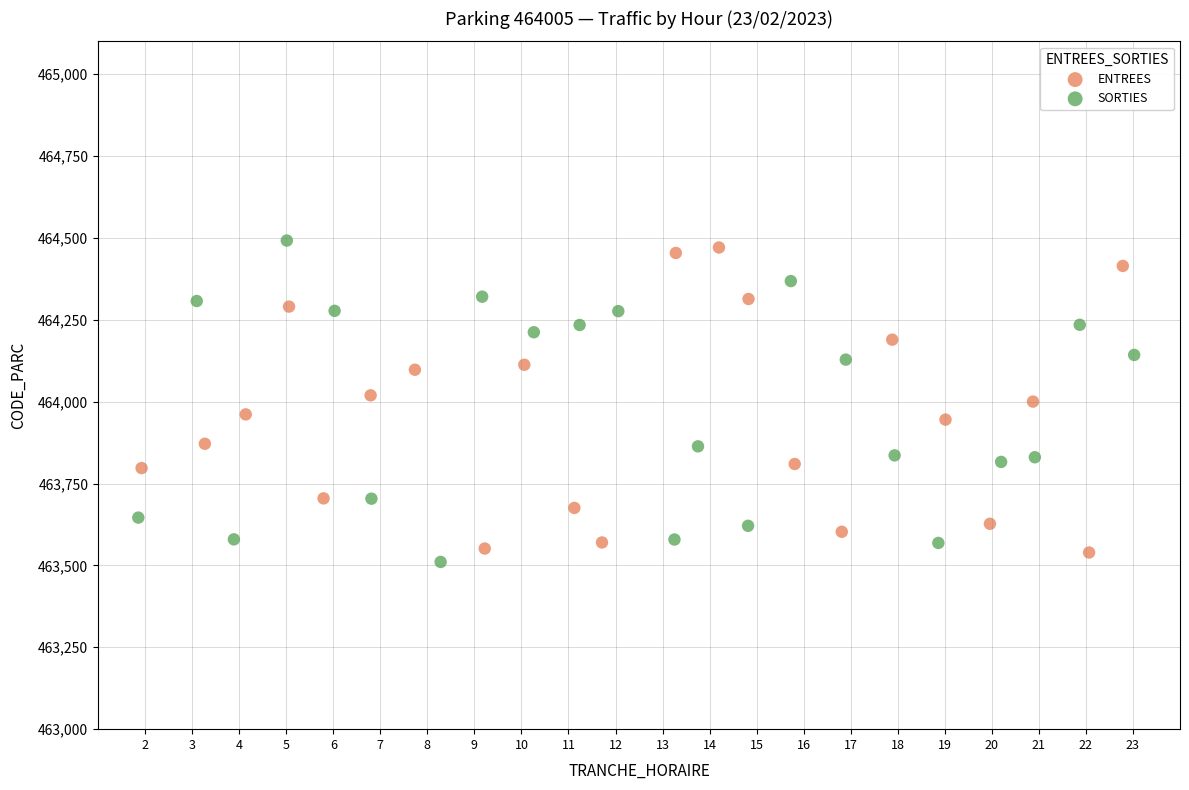

Which series has the largest Y range (max minus min)?

SORTIES